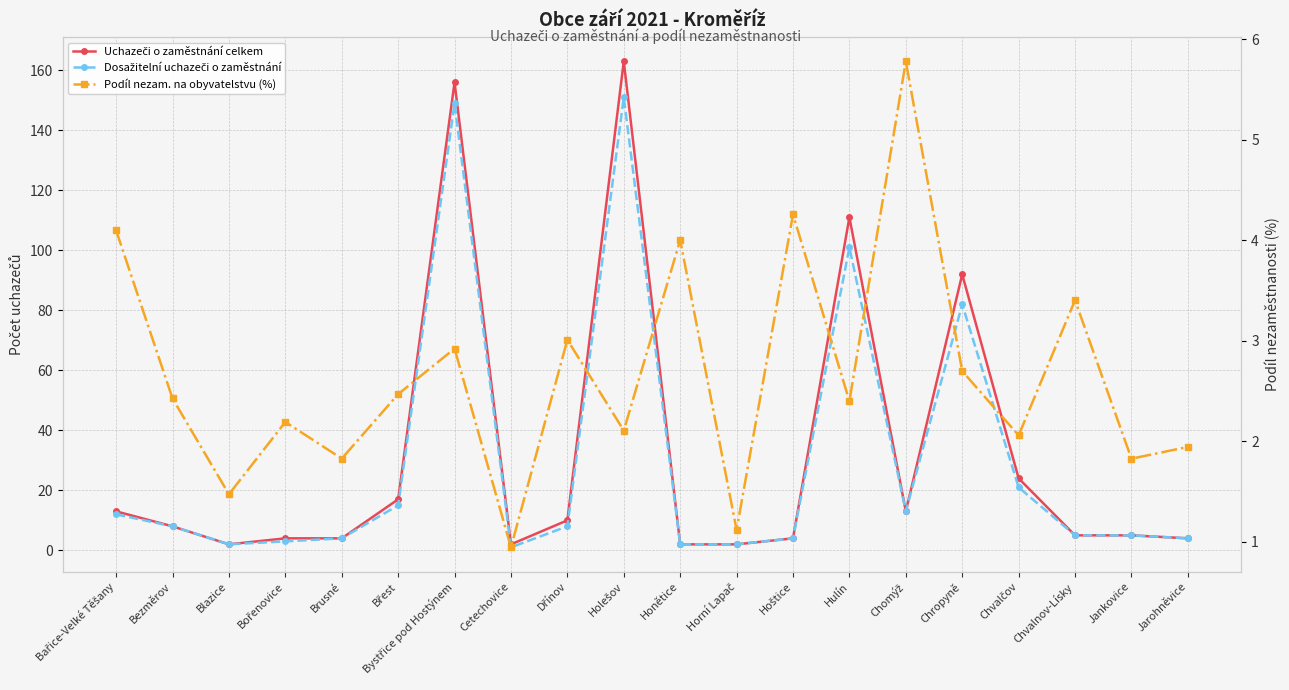

What is the greatest value displayed?

163.0